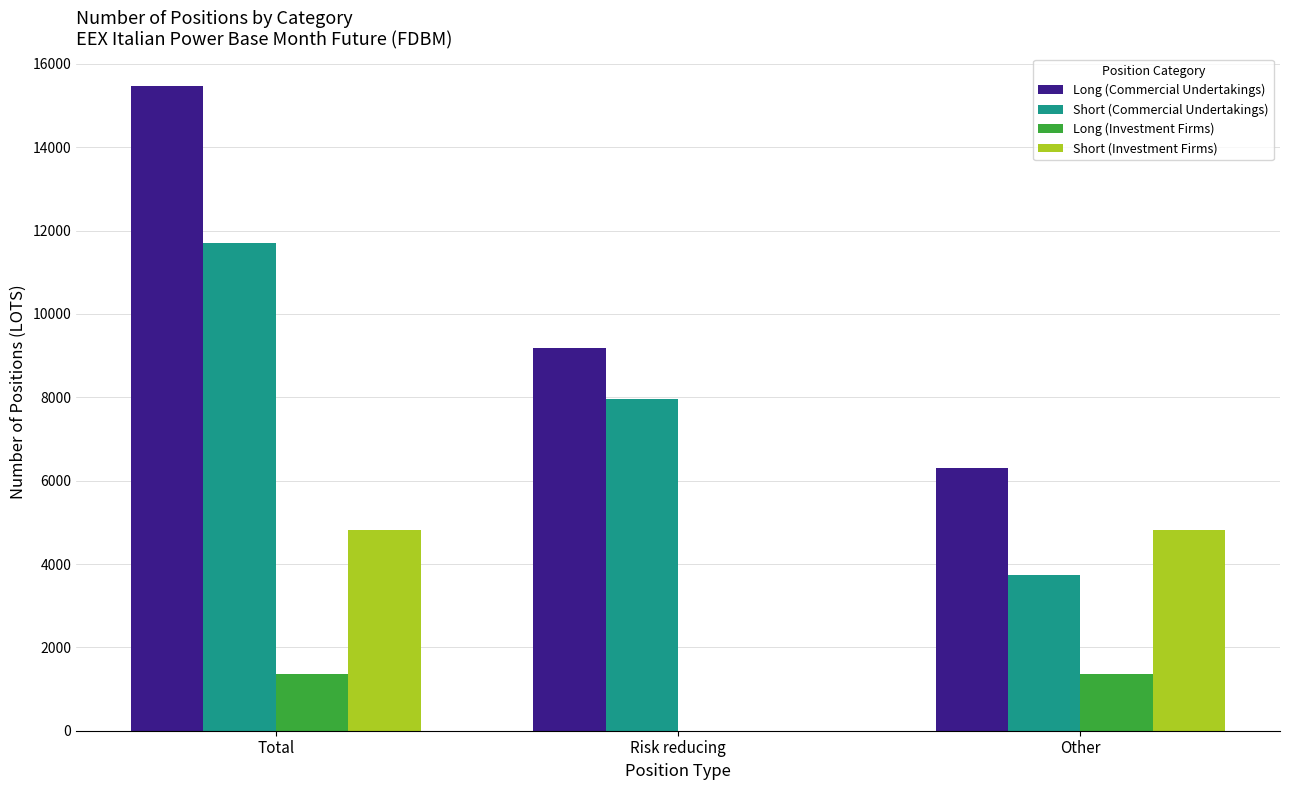

How many values in Long (Investment Firms) are above zero?

2